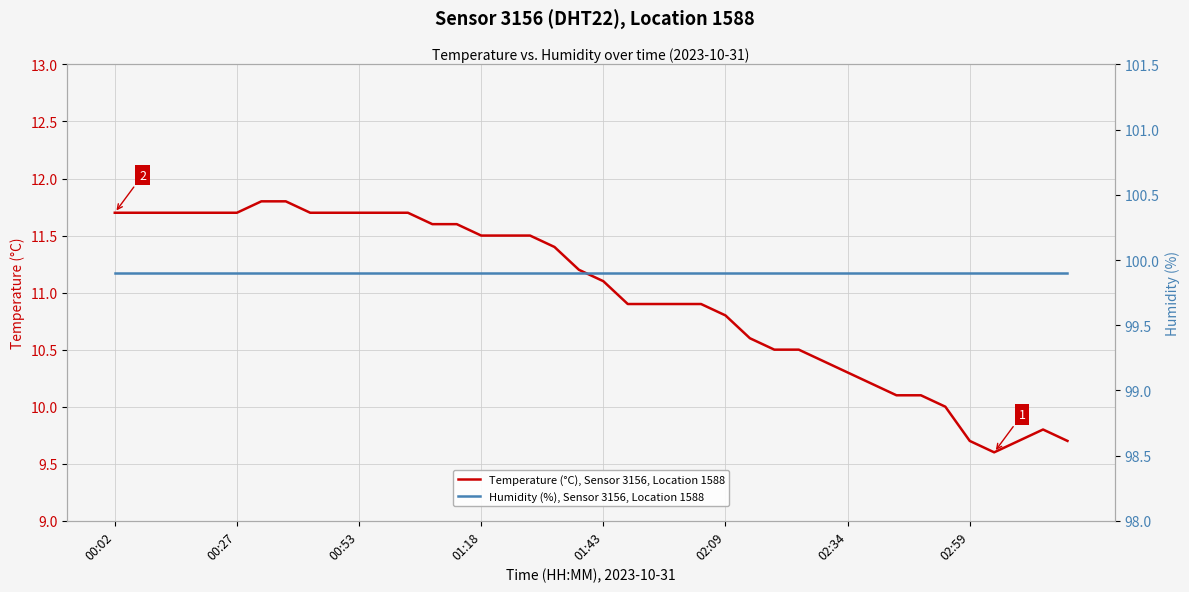

List the series in order of their peak value, highest first.

Humidity (%), Sensor 3156, Location 1588, Temperature (°C), Sensor 3156, Location 1588